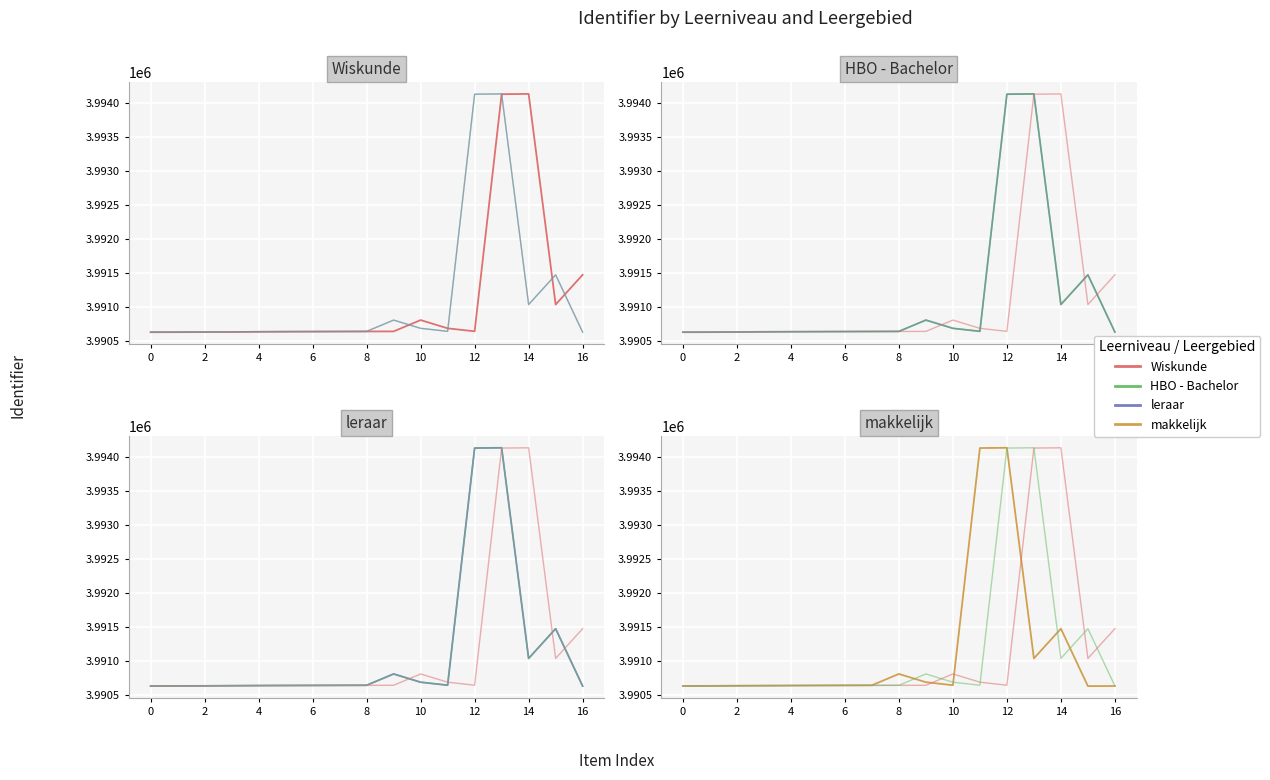

List the series in order of their peak value, highest first.

Wiskunde, HBO - Bachelor, leraar, makkelijk